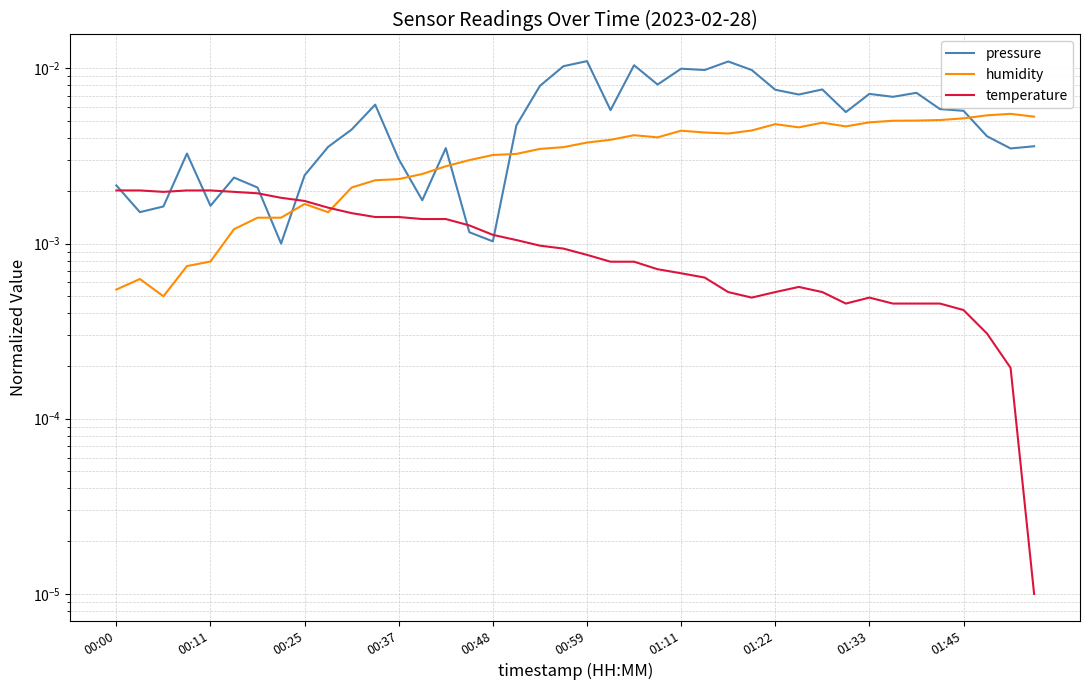

How many interior local peaks does the pressure series have?

11